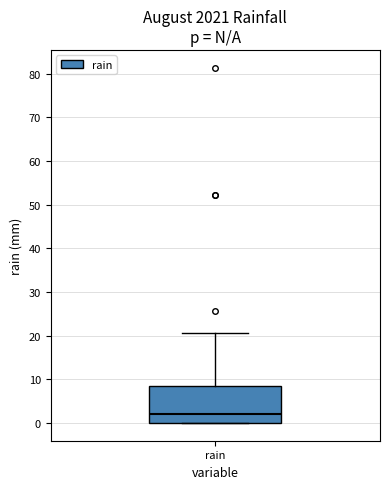

Read this box plot against the y-axis: the position of the median line, the range covered by the box, and the ends of both whiskers. The values are not printed on the chart, so give them approximately, as read against the axis.

median 2, box 0 to 8, whiskers 0 to 21